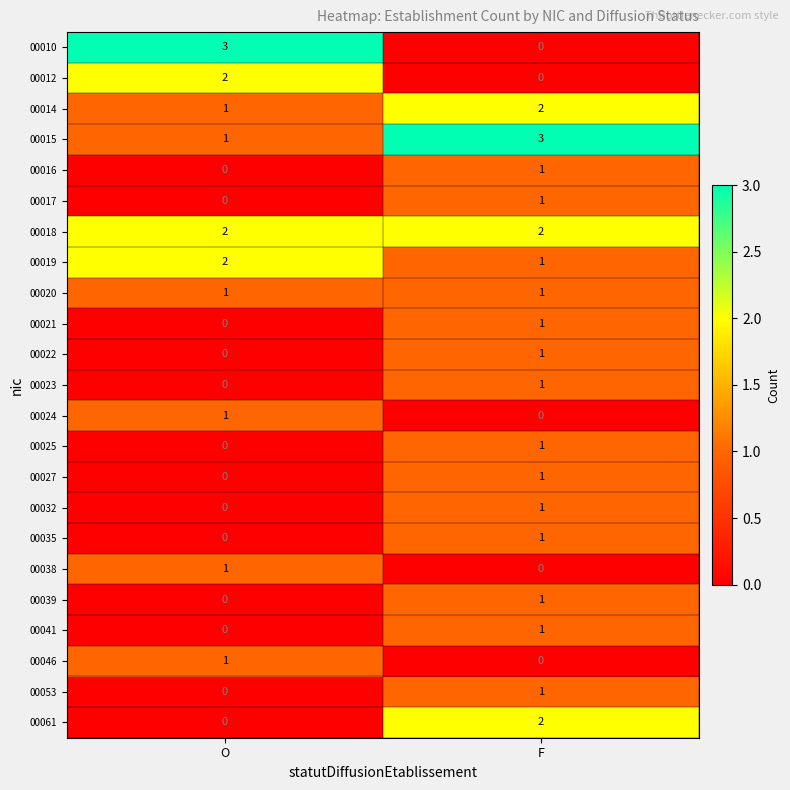

At which label is 00053 closest to 0?

O